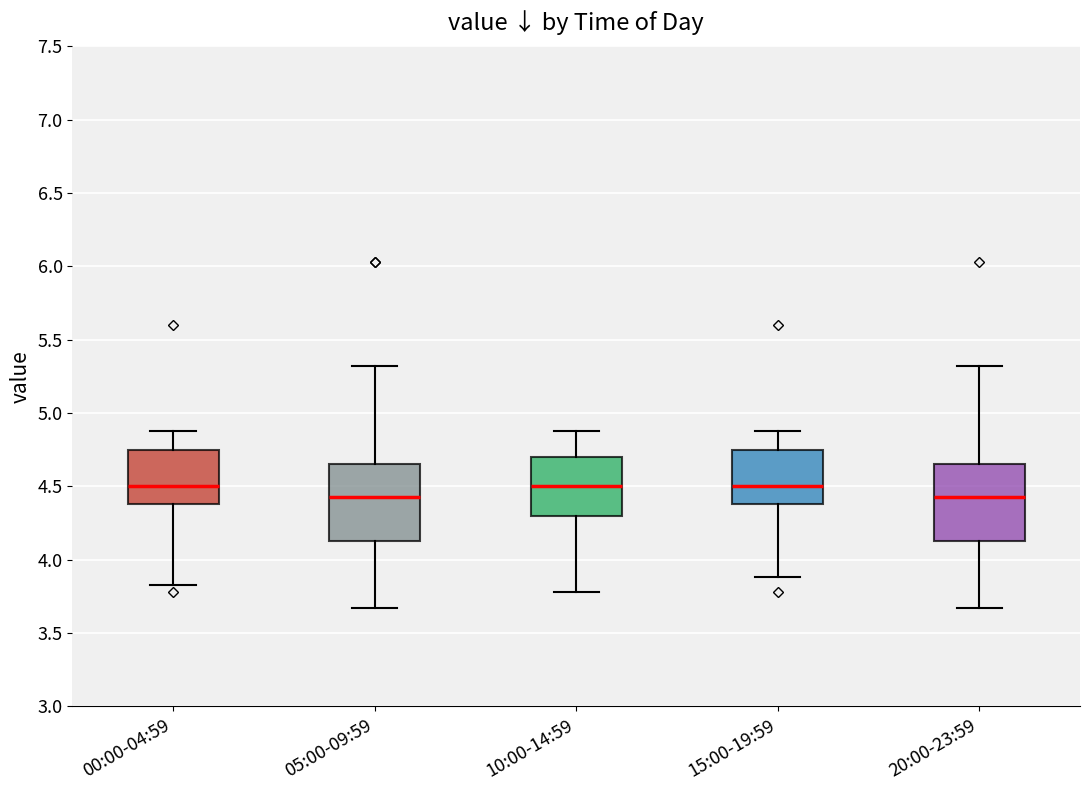

Reading left to right, read every box against the y-axis: the position of its median line, the range the box covers, and the ends of its whiskers. The values are not printed on the chart, so give them approximately, as read against the axis.

00:00-04:59: median 4.50, box 4.40 to 4.75, whiskers 3.85 to 4.90
05:00-09:59: median 4.45, box 4.15 to 4.65, whiskers 3.65 to 5.30
10:00-14:59: median 4.50, box 4.30 to 4.70, whiskers 3.80 to 4.90
15:00-19:59: median 4.50, box 4.40 to 4.75, whiskers 3.90 to 4.90
20:00-23:59: median 4.45, box 4.15 to 4.65, whiskers 3.65 to 5.30